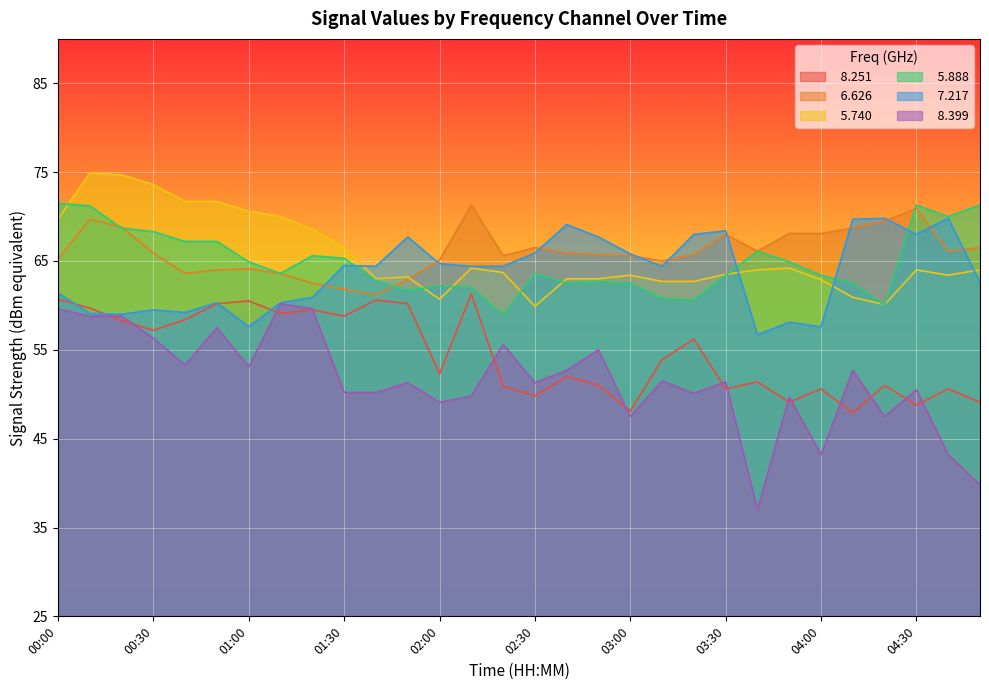

What is the difference between the highest and lowest values at 04:50?

31.5